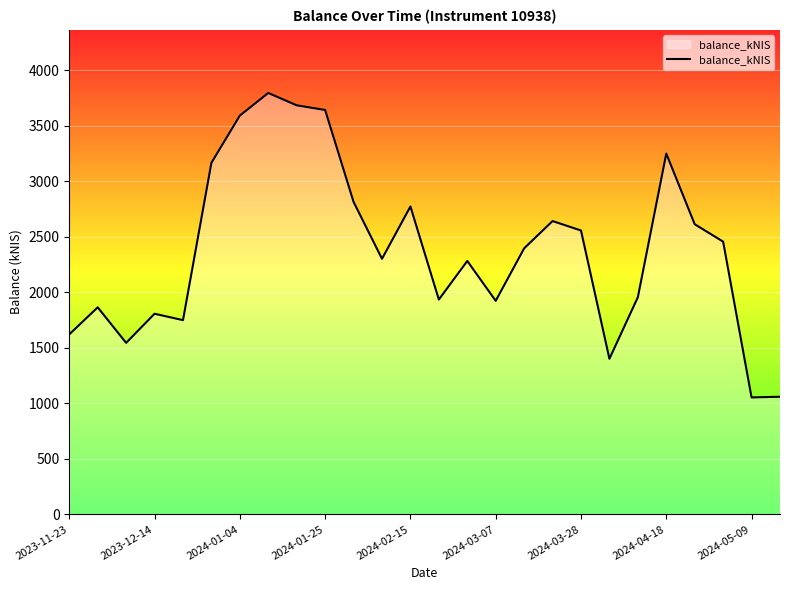

What is the greatest value displayed?

3793.6